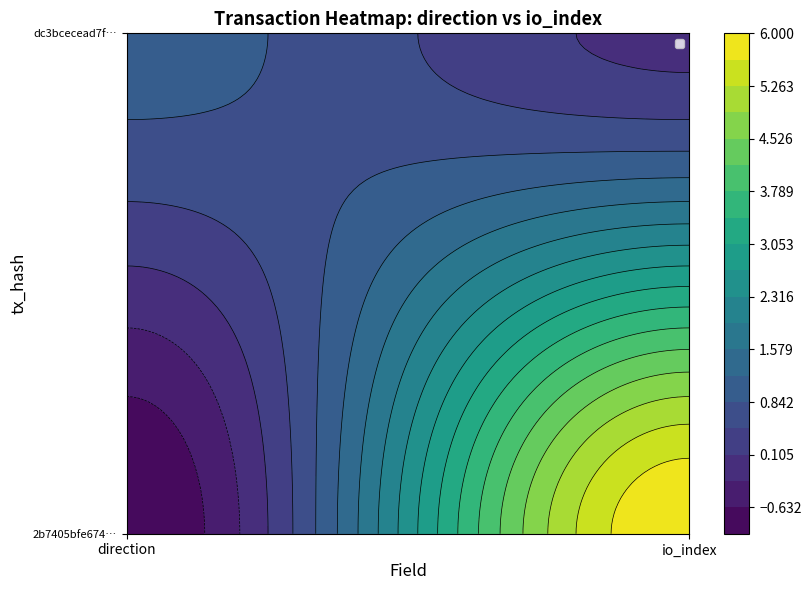

True or false: 2b7405bfe674841eb725f787d00270d8d4948d3 has a value of -1 at 0.

True